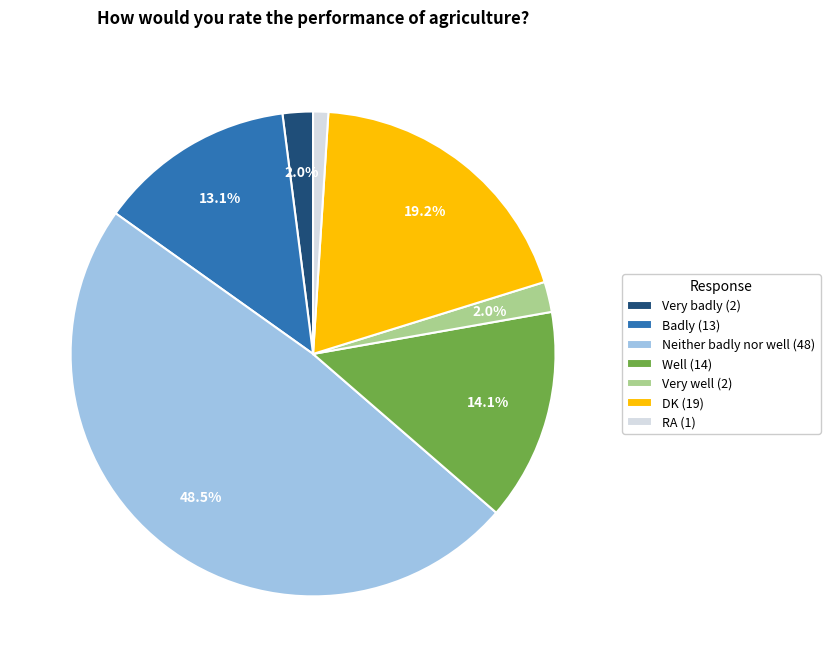

What is the largest slice in the pie chart?

Neither badly nor well